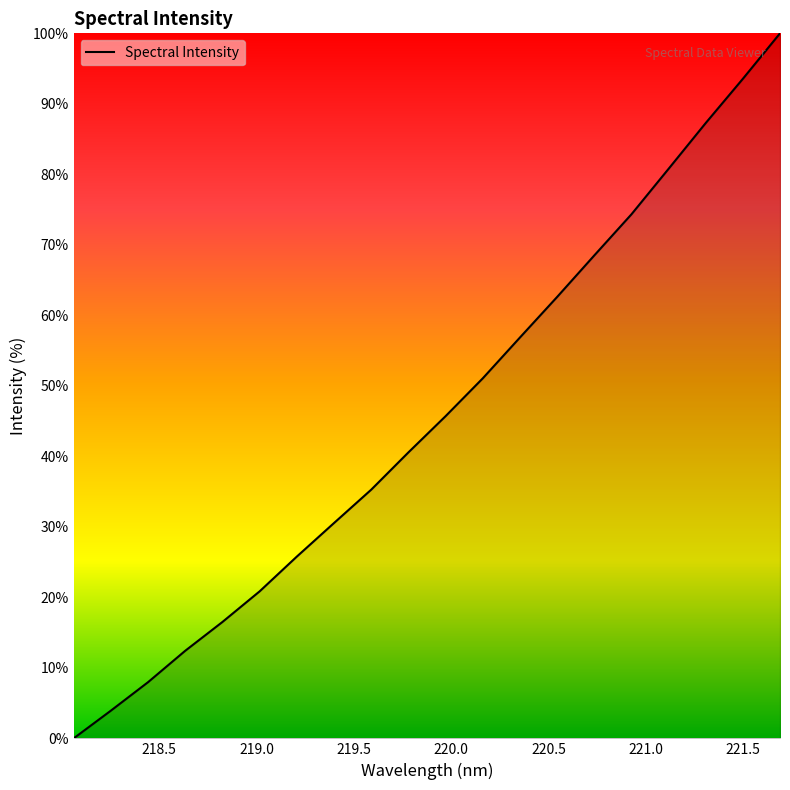

What is the difference between the maximum and minimum values?

100.0